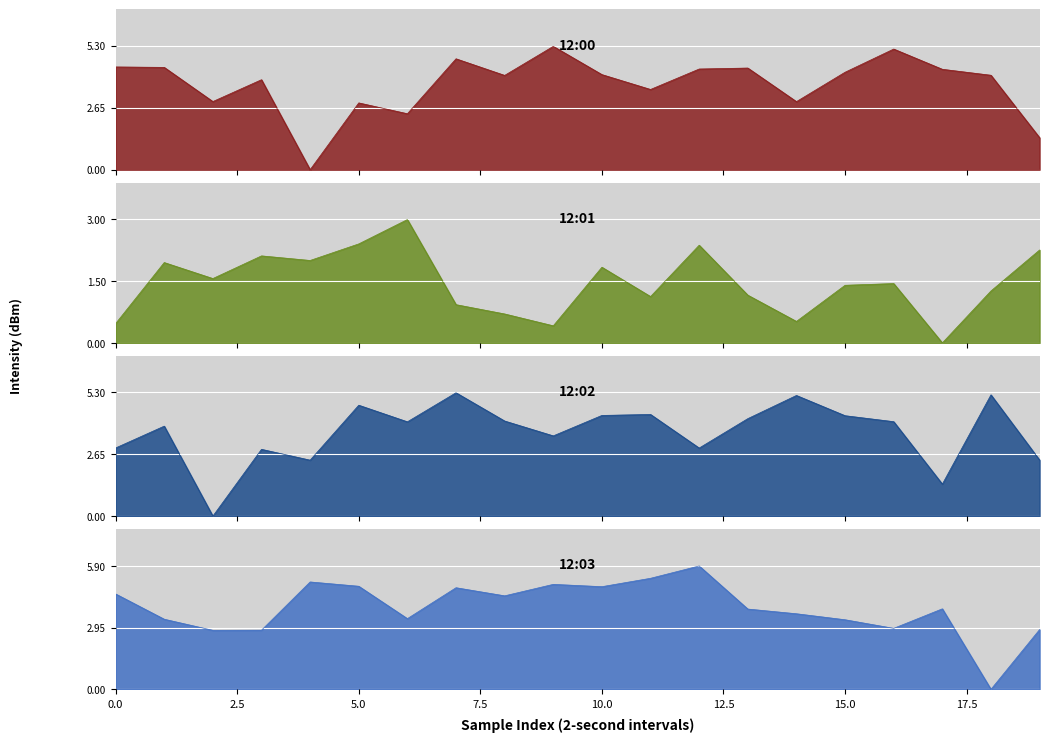

How many distinct data groups are displayed?

4